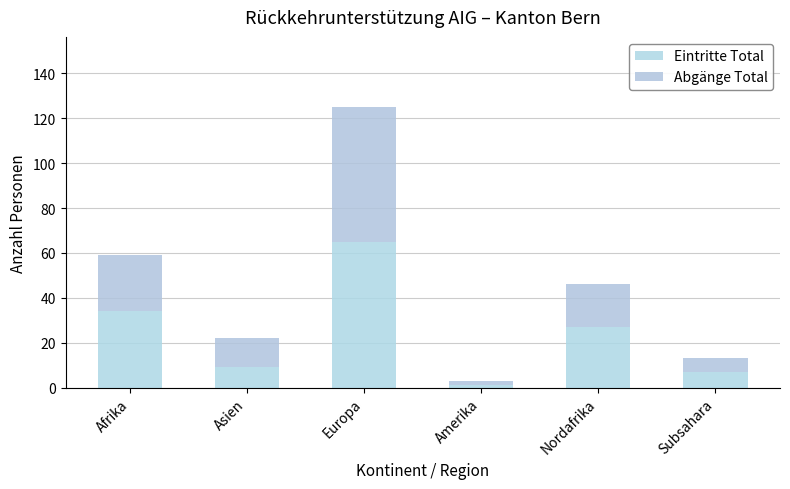

Does the chart contain any negative values?

No